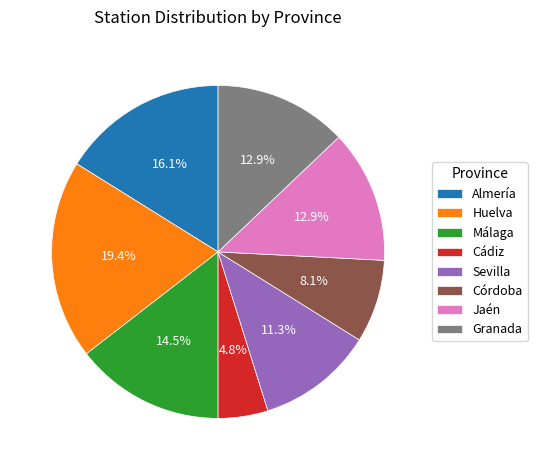

What portion of the pie excludes Sevilla?

88.7%